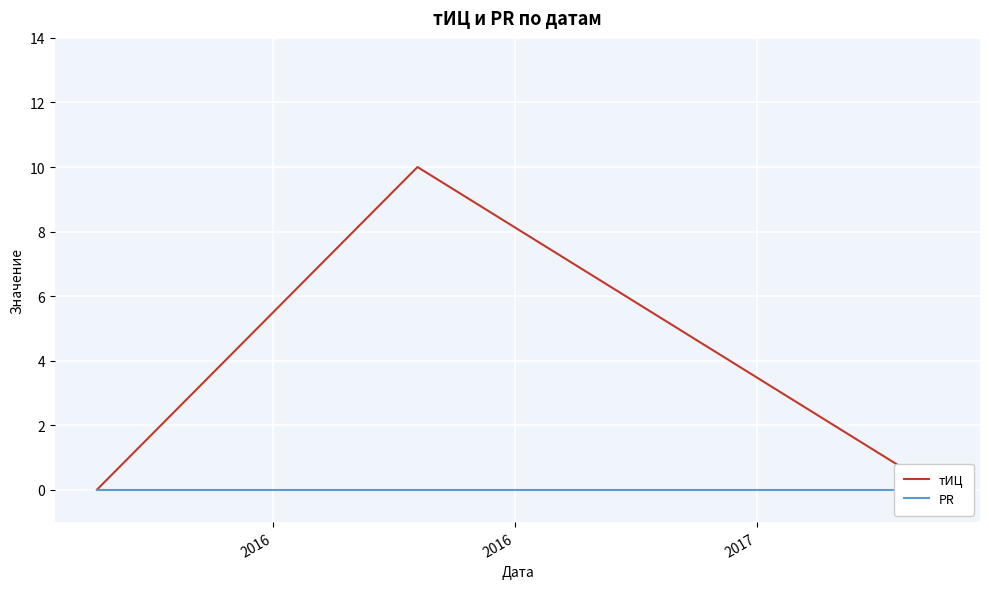

The value of тИЦ at 2017 is -3. True or false?

False